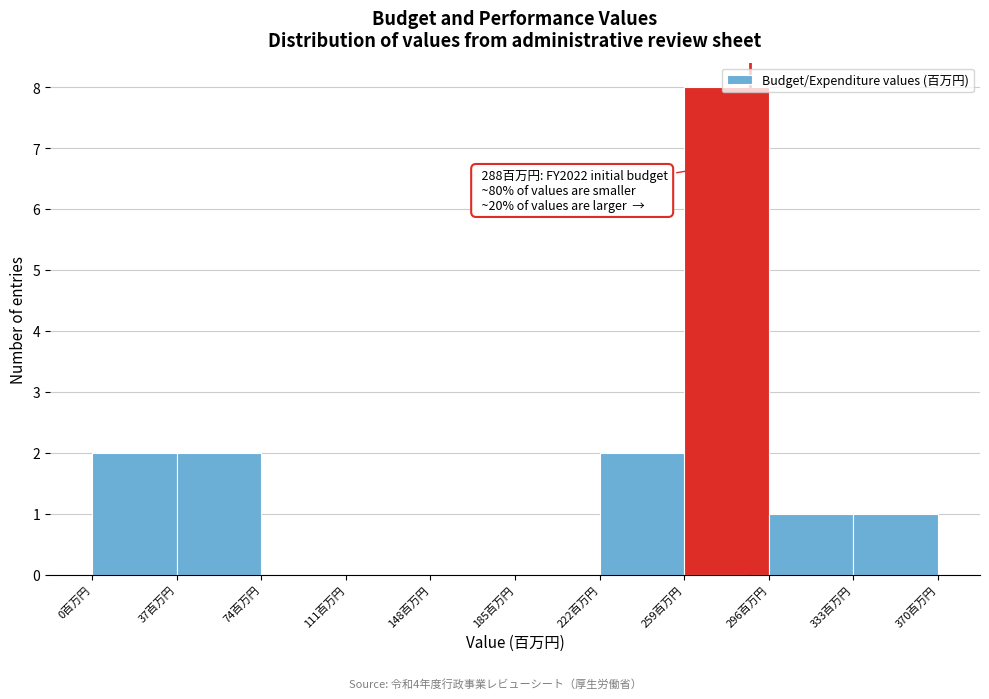

Which range on the x-axis has the tallest bar?

259 to 296